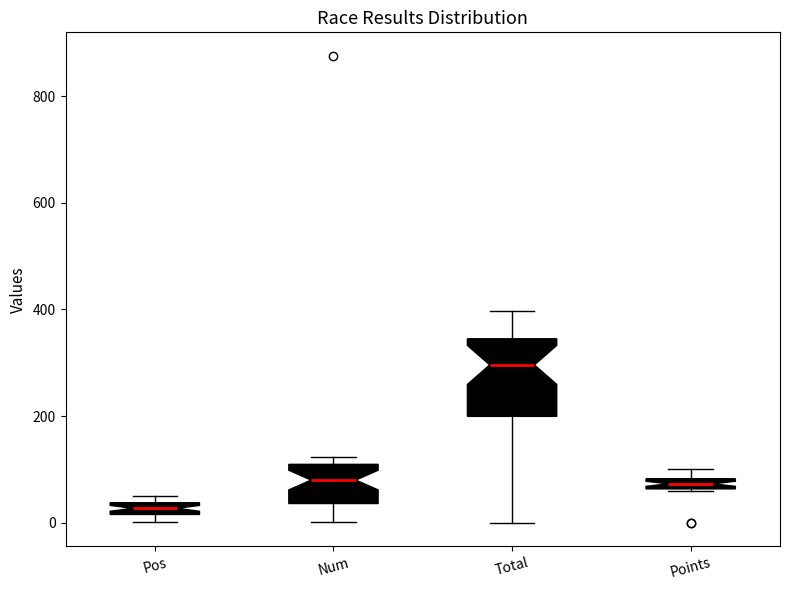

Which box has the highest median line?

Total